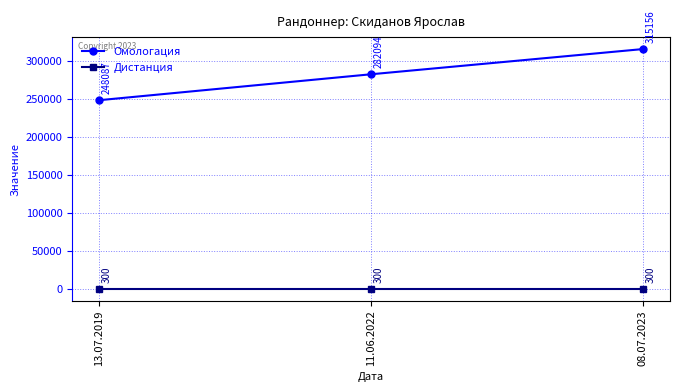

Reading left to right, list all the values displayed in this chart.

Омологация: 248087	282094	315156
Дистанция: 300	300	300